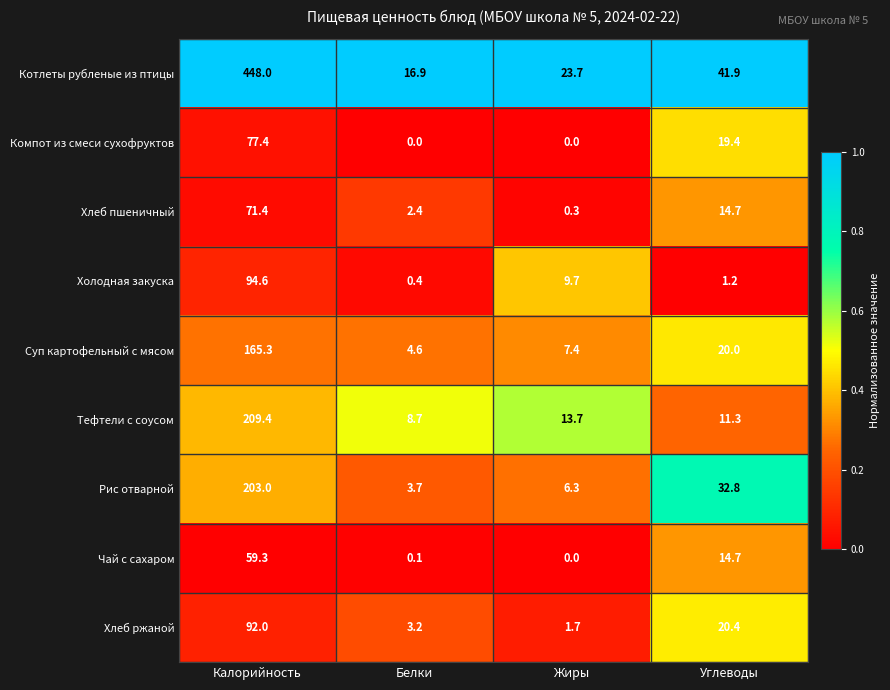

At which label does Суп картофельный с мясом reach its peak?

Калорийность